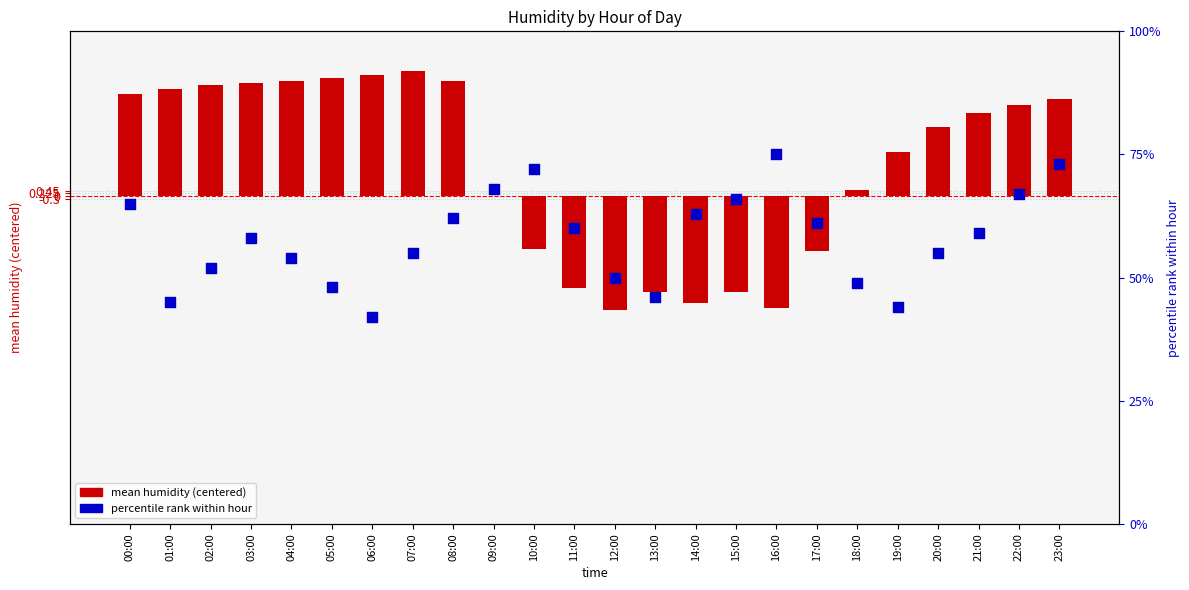

What is the total value across all series at 00:00?

74.2